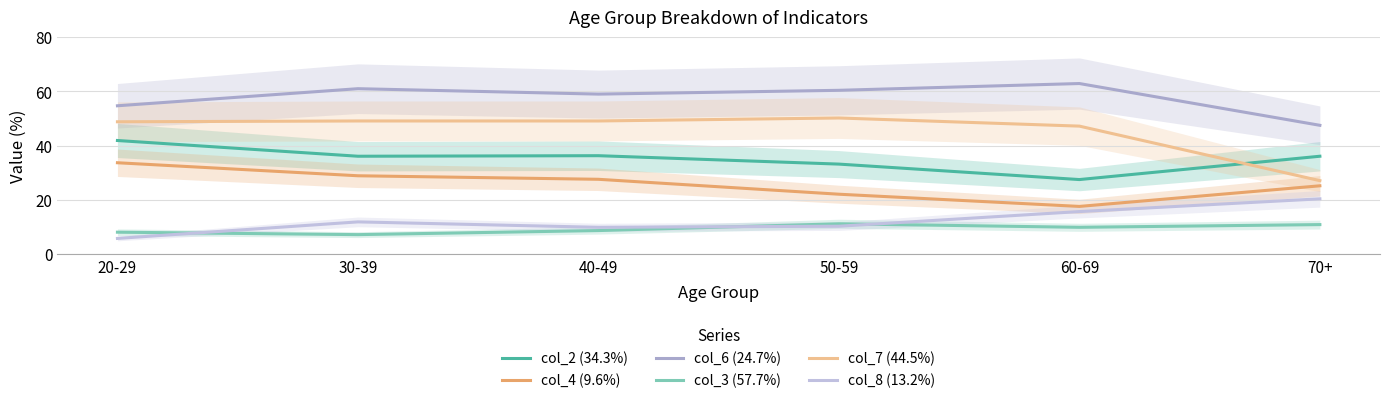

Where is the first local maximum for col_3 (57.7%)?

50-59